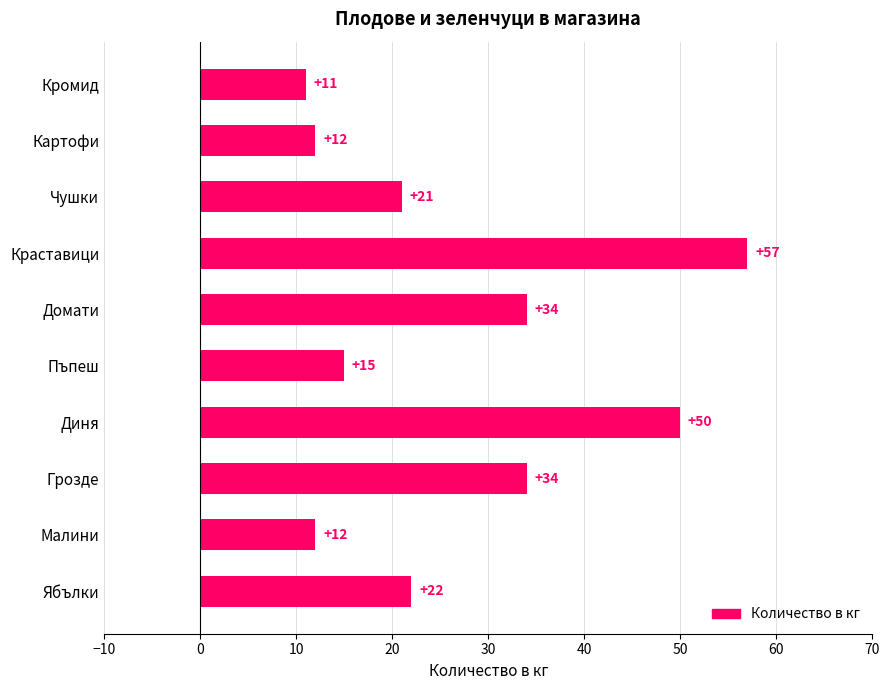

What is the change in value from Краставици to Кромид?

-46